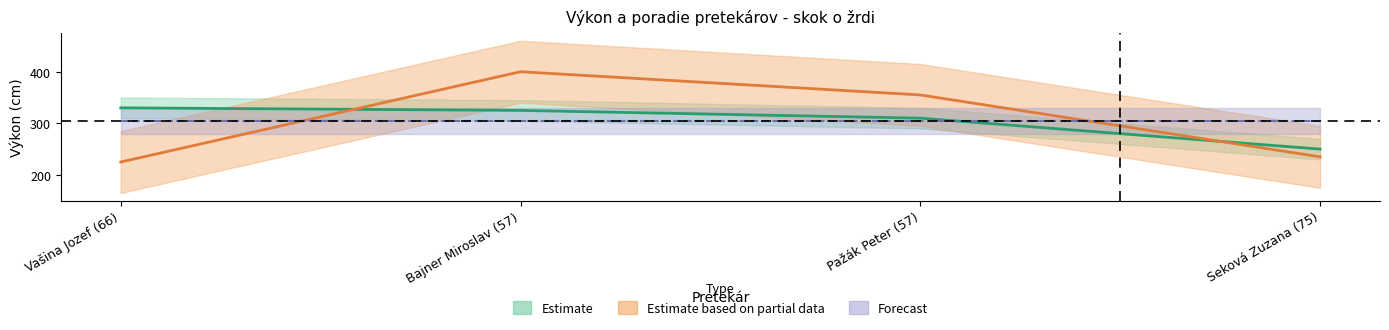

What is the label of the 1st point from the left?

Vašina Jozef (66)